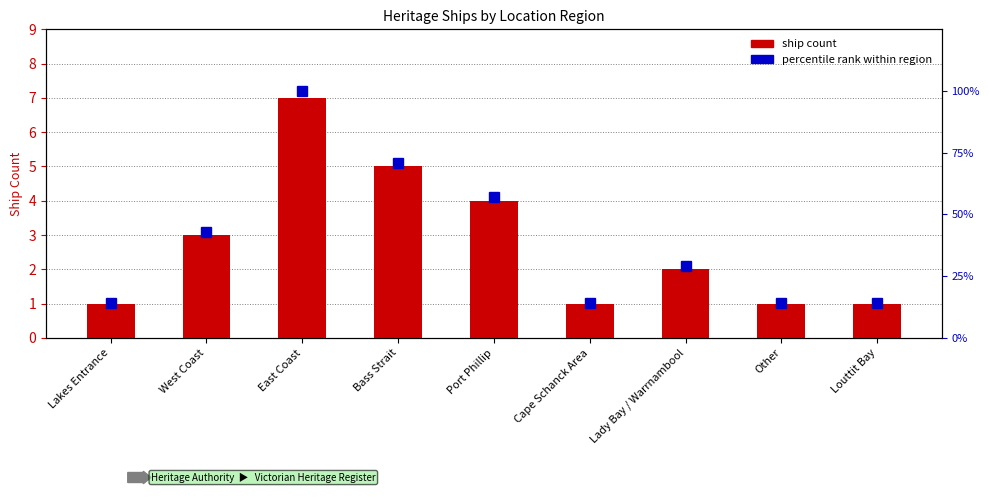

What is the label of the 1st bar from the right?

Louttit Bay